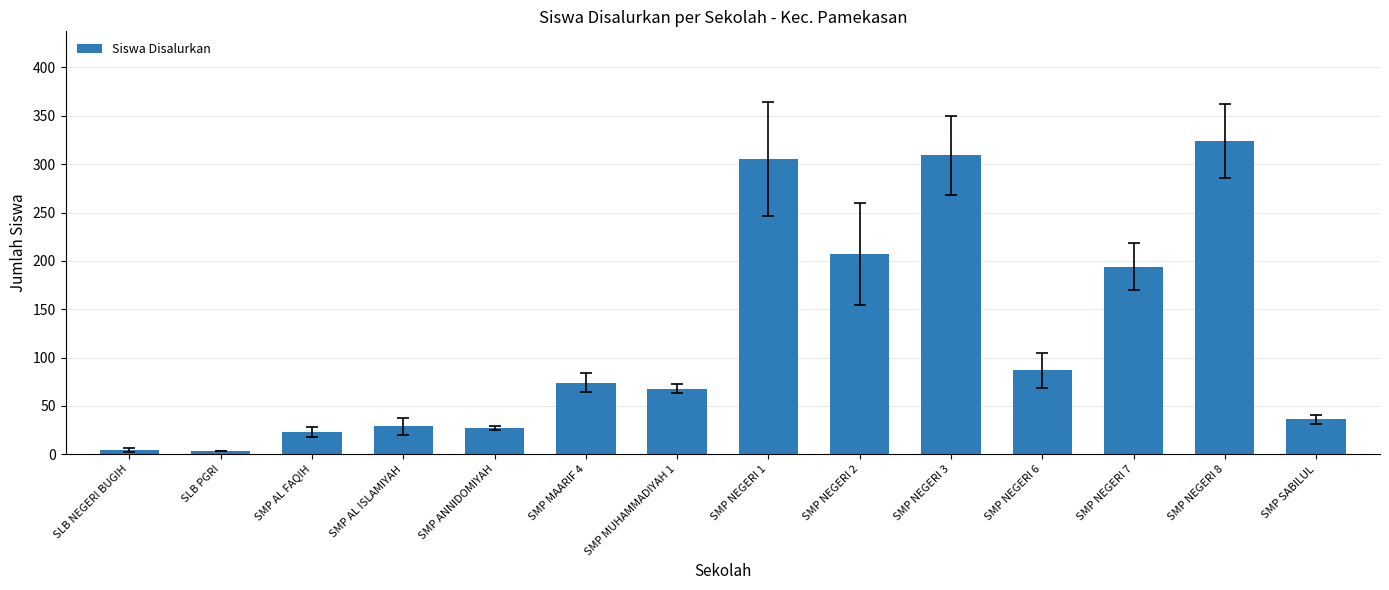

At which label is the value closest to 163?

SMP NEGERI 7